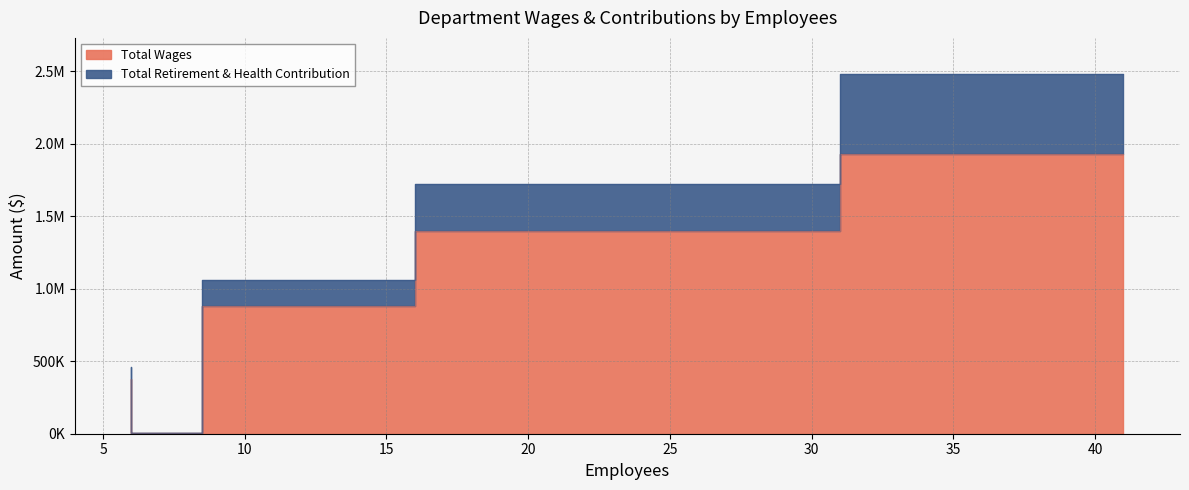

What is the sum of the Total Retirement & Health Contribution values at Board of Directors and Maintenance?

554642